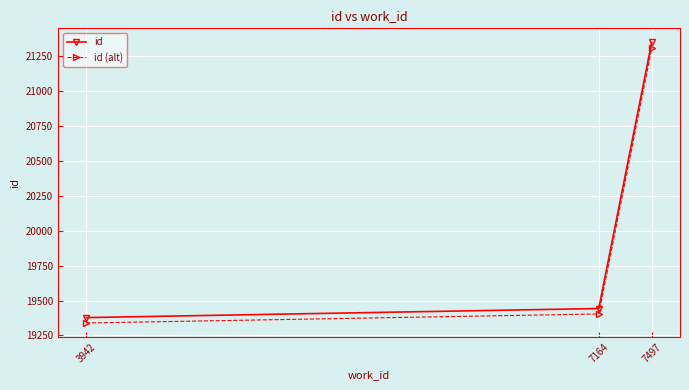

What is the difference between the second highest and minimum values in the id (alt) series?

64.9